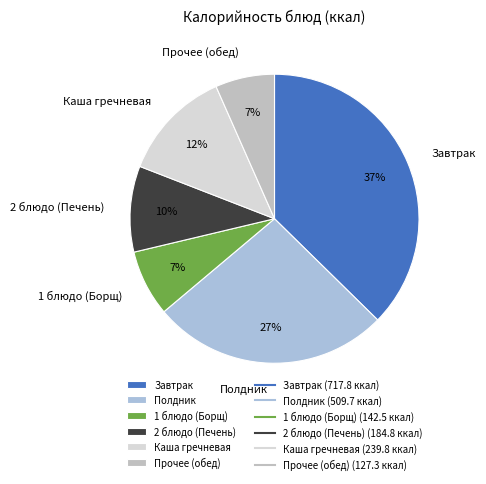

Does any single category account for the majority?

No